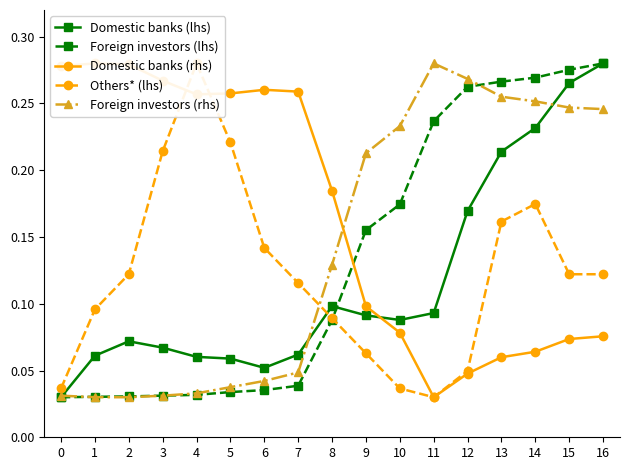

Which series has the largest total across all categories?

Domestic banks (rhs)